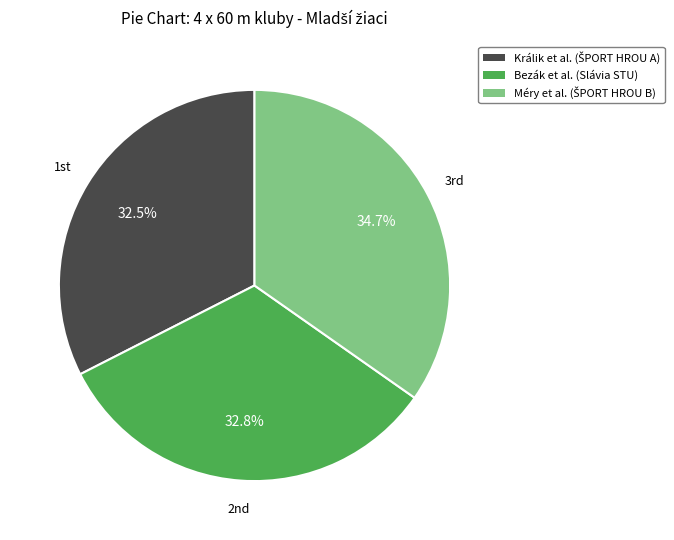

How many slices are in this pie chart?

3